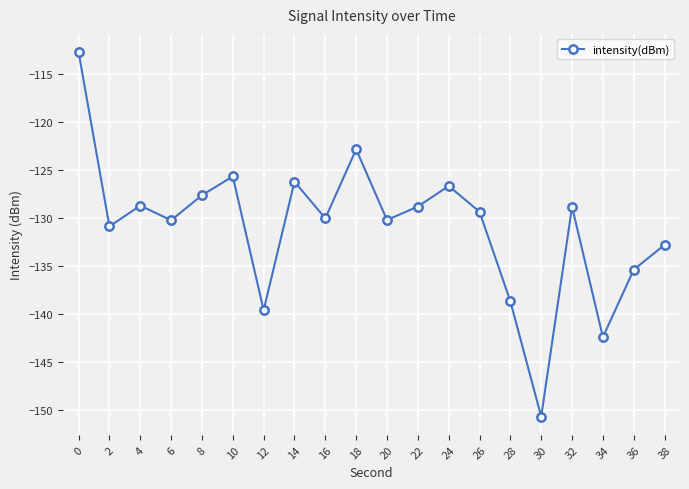

What is the value of the 13th point from the left?

-126.6